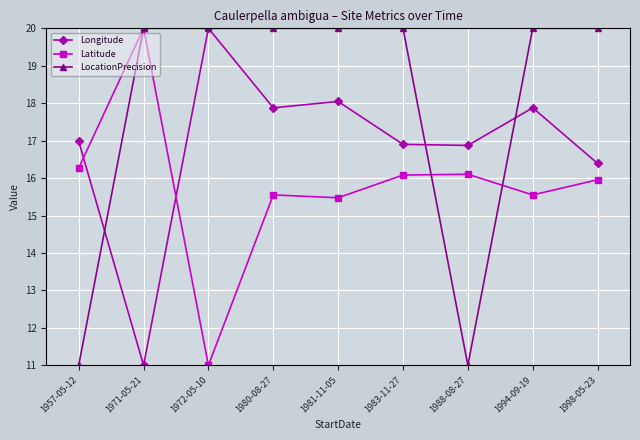

True or false: Longitude has more than 0 points higher than both neighbors.

True